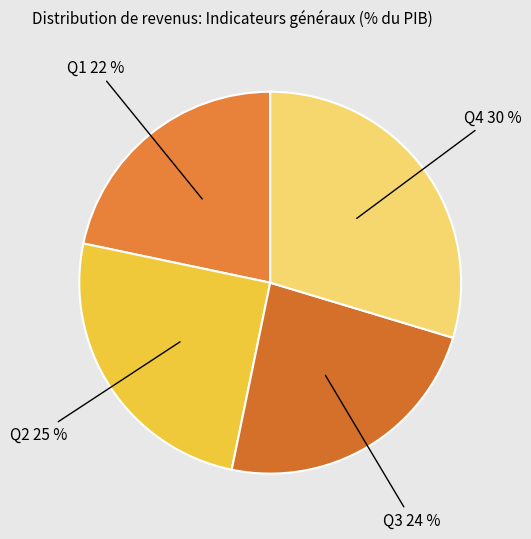

What is the smallest slice in the pie chart?

Q1